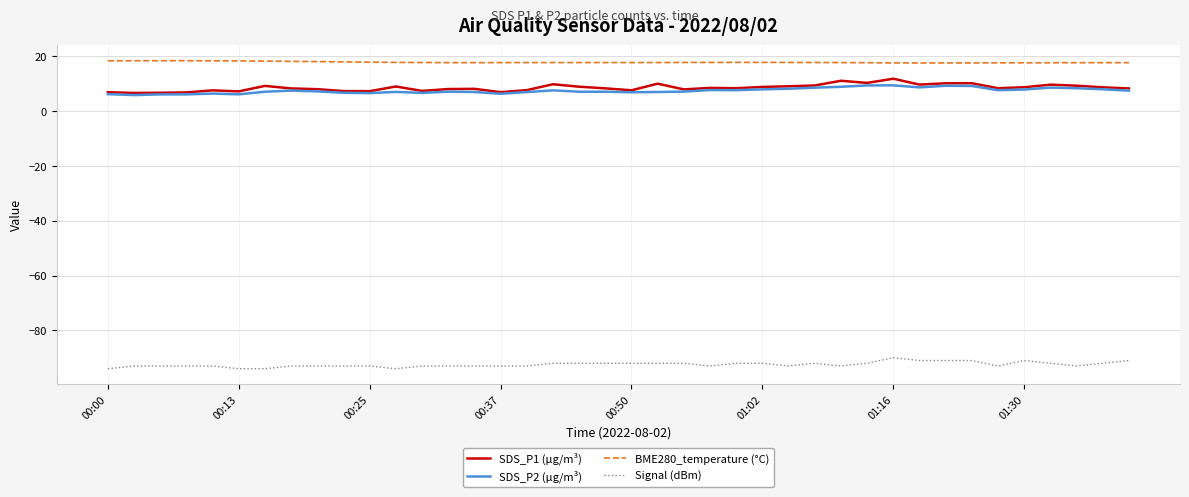

What is the minimum value for BME280_temperature (°C)?

17.6